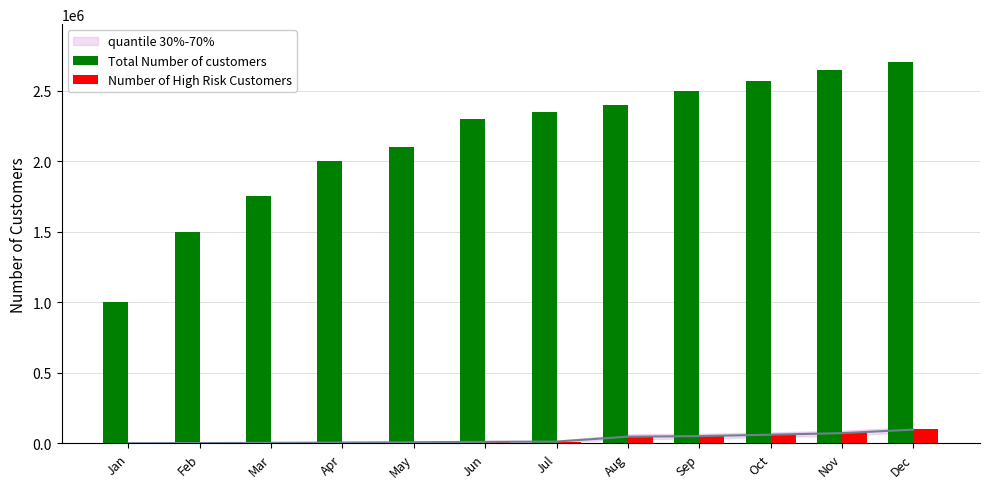

Between Jan and Oct, which series saw the biggest shift?

Total Number of customers